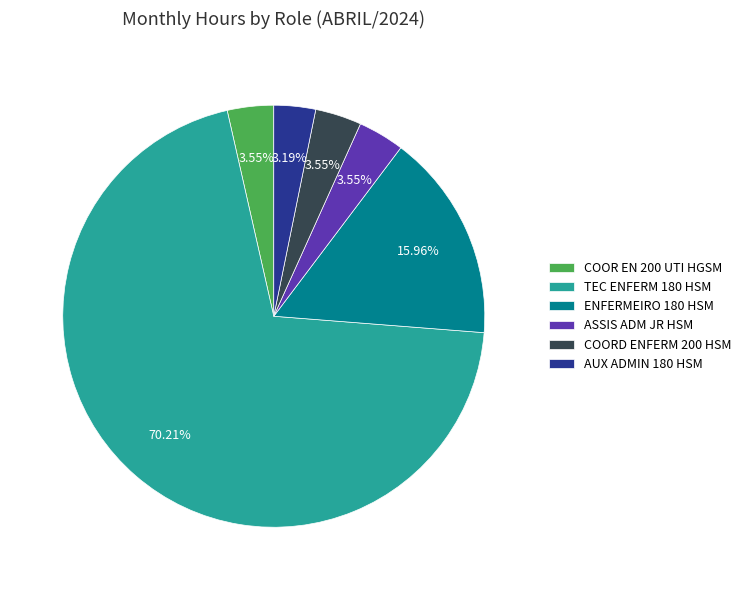

What is the largest slice in the pie chart?

TEC ENFERM 180 HSM